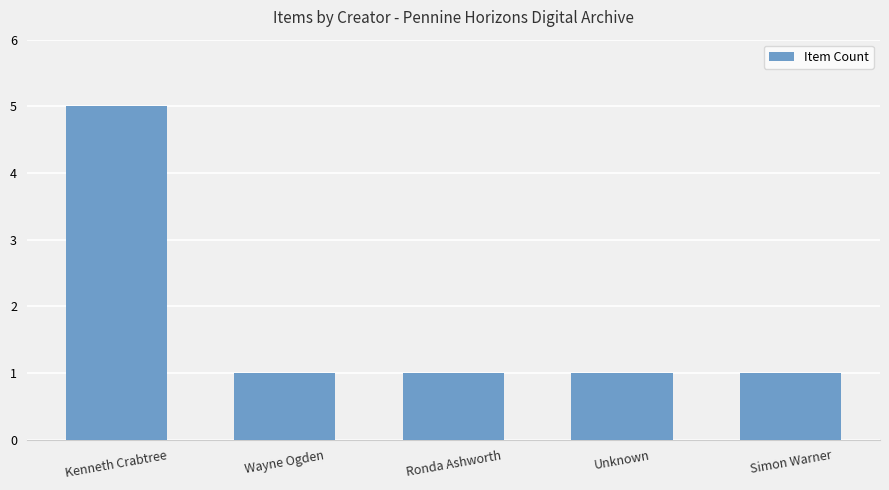

What is the value of the 5th bar from the left?

1